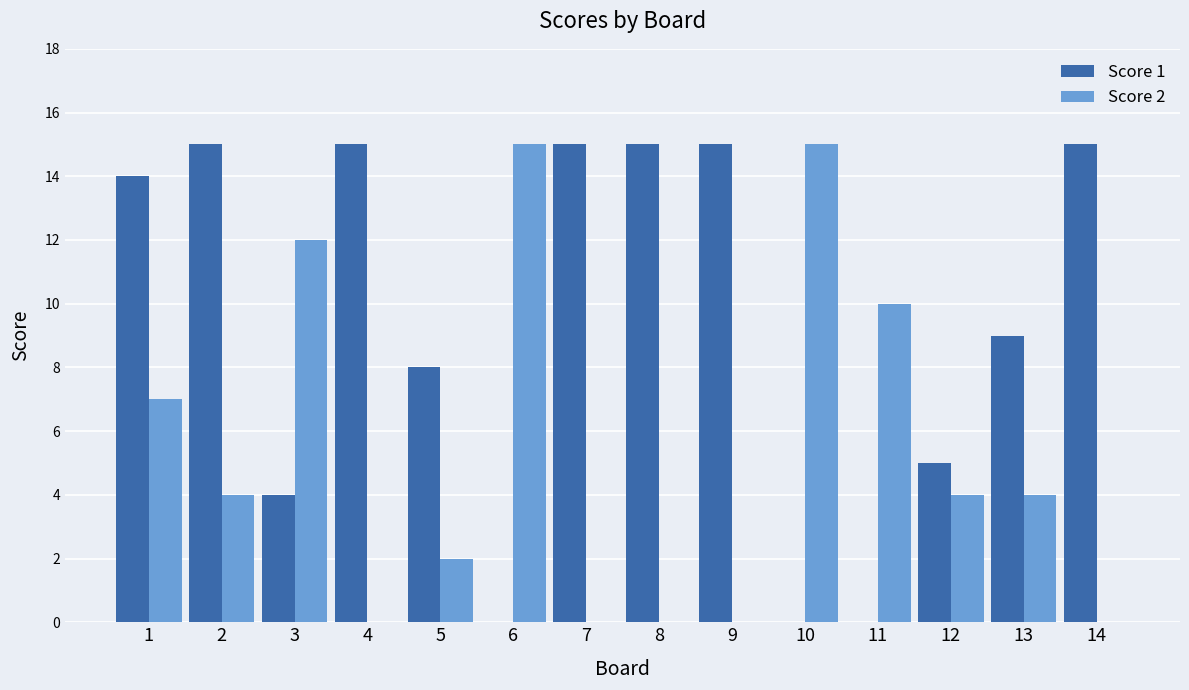

What is the maximum value for Score 1?

15